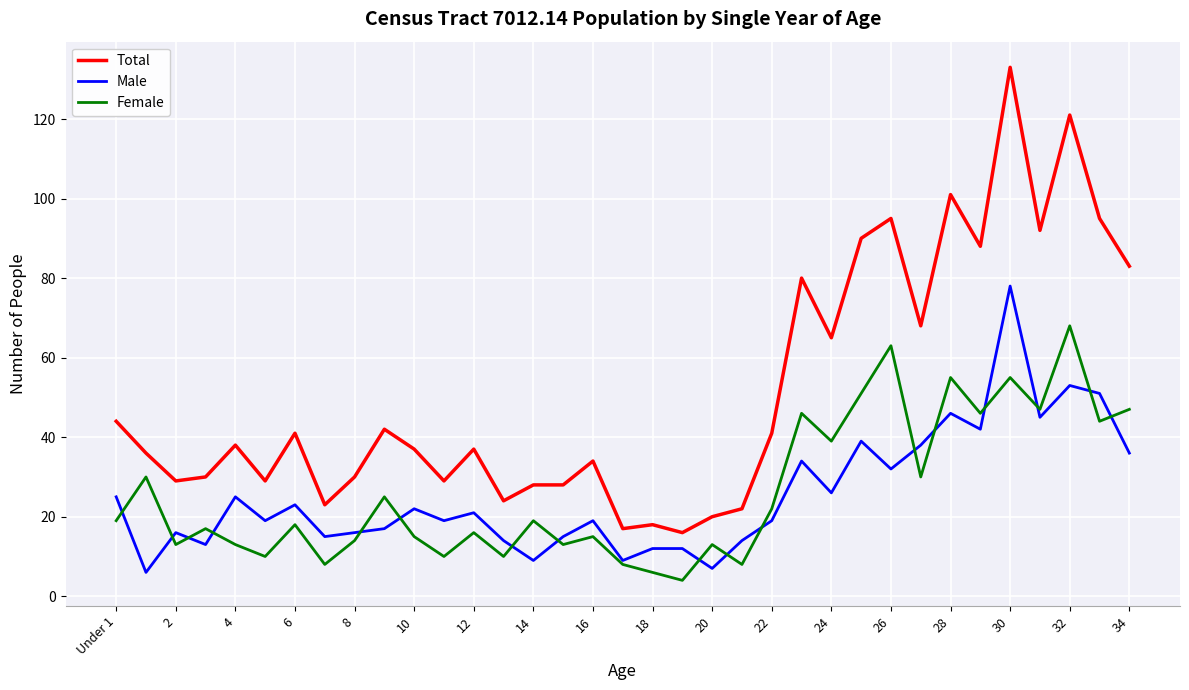

Which series has the largest total across all categories?

Total